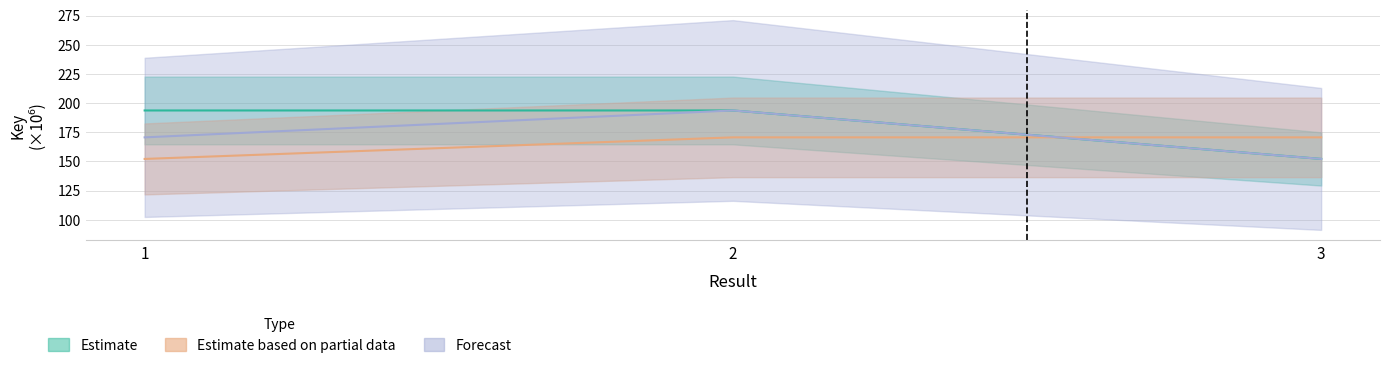

What are all the series names shown in the legend?

Estimate, Estimate based on partial data, Forecast